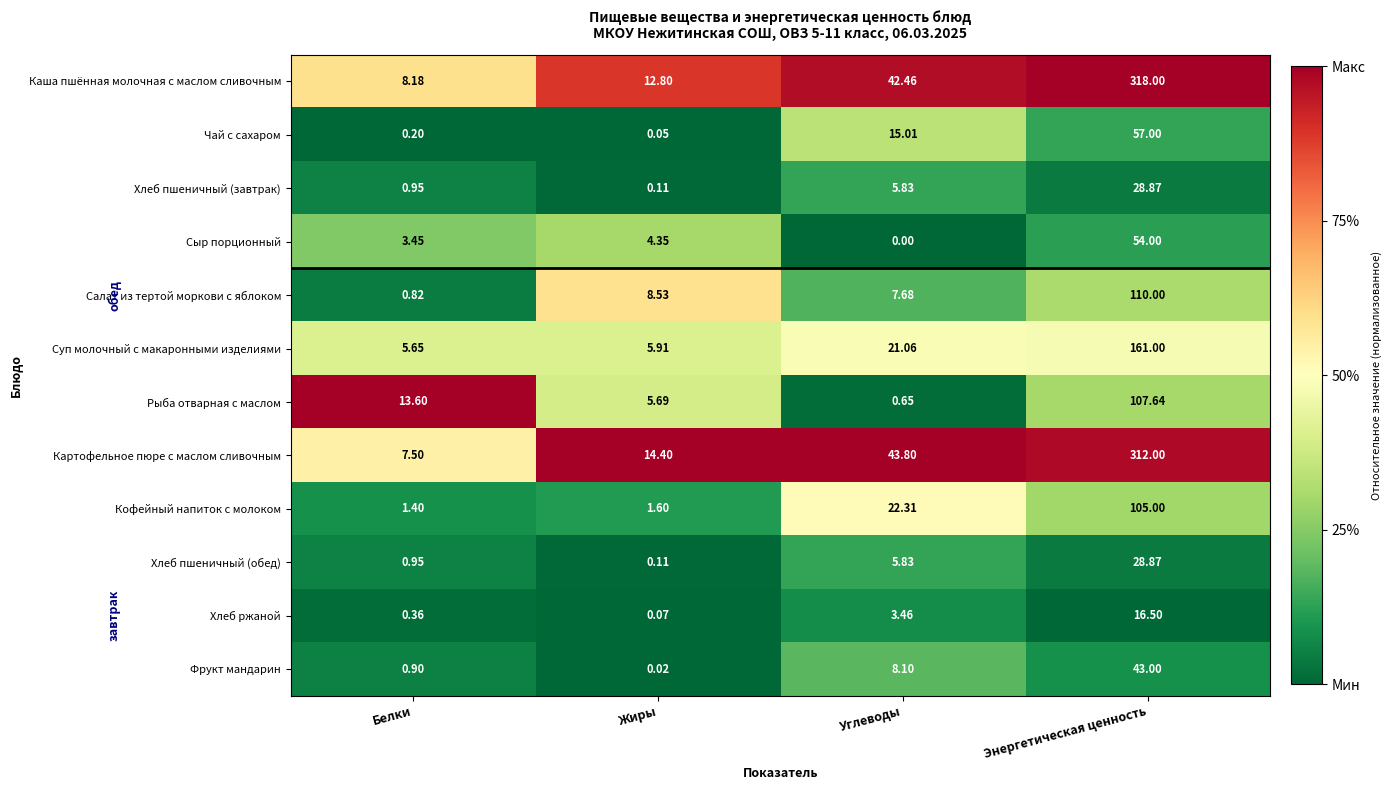

Which category has the highest value across all series?

Энергетическая ценность